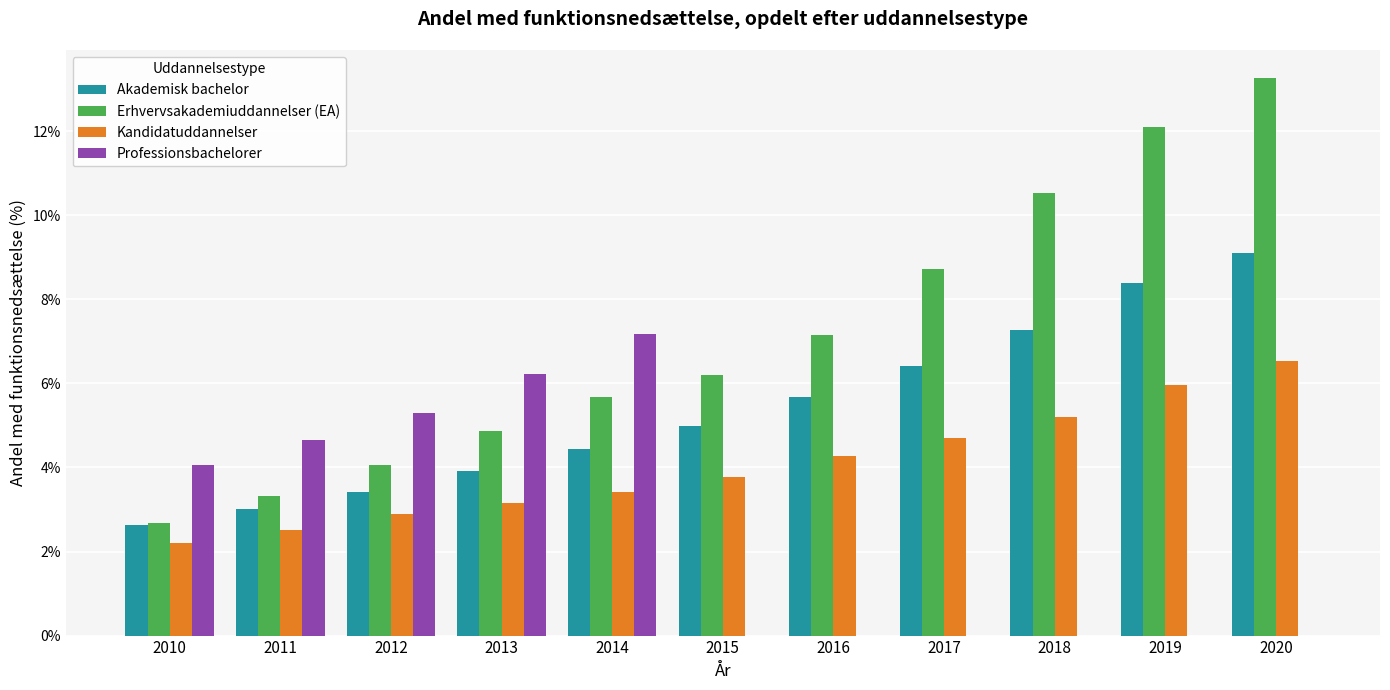

Is it true that Kandidatuddannelser equals 2.7 at 2019?

False